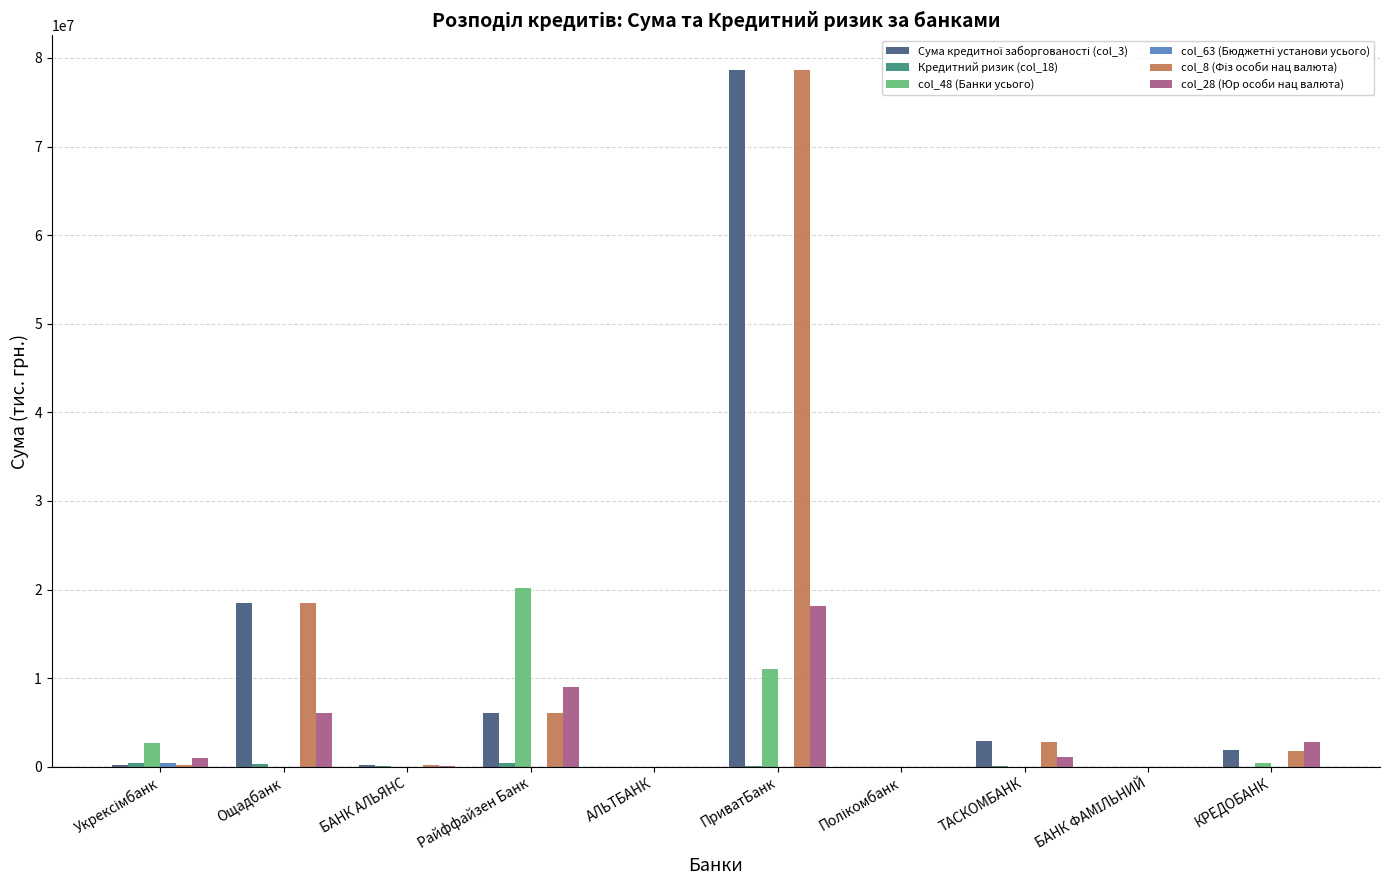

What is the maximum value for col_28 (Юр особи нац валюта)?

18168025.5